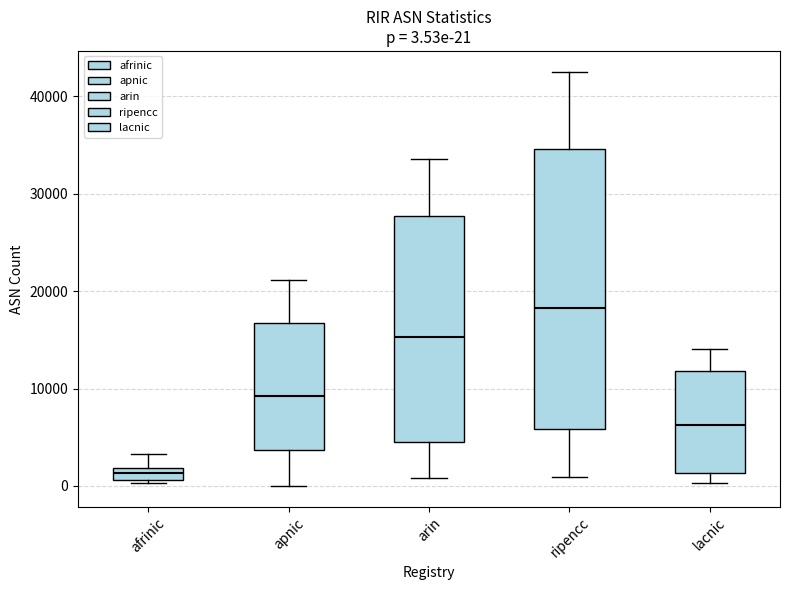

Comparing the boxes themselves (not the whiskers), which one is the tallest?

ripencc